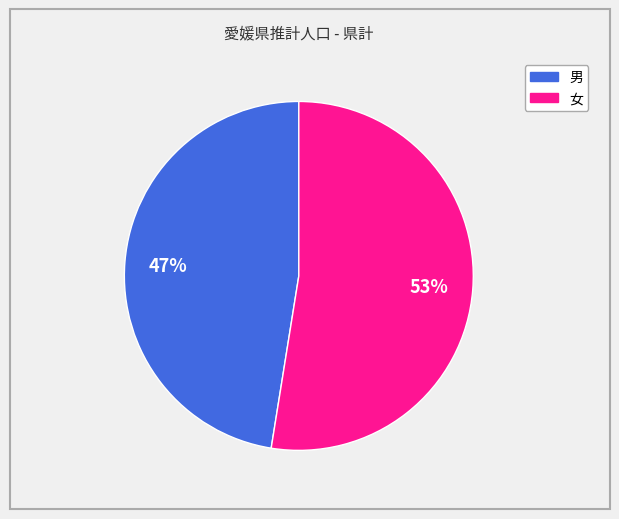

Does 男 represent more than half of the total?

No